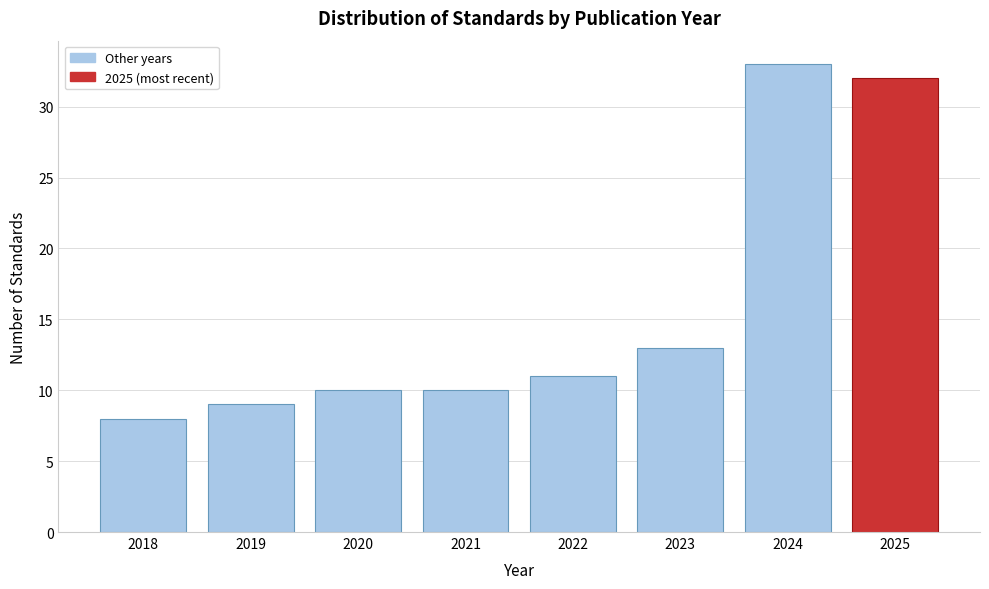

Reading right to left, what are all the values shown in this chart?

2025=32	2024=33	2023=13	2022=11	2021=10	2020=10	2019=9	2018=8